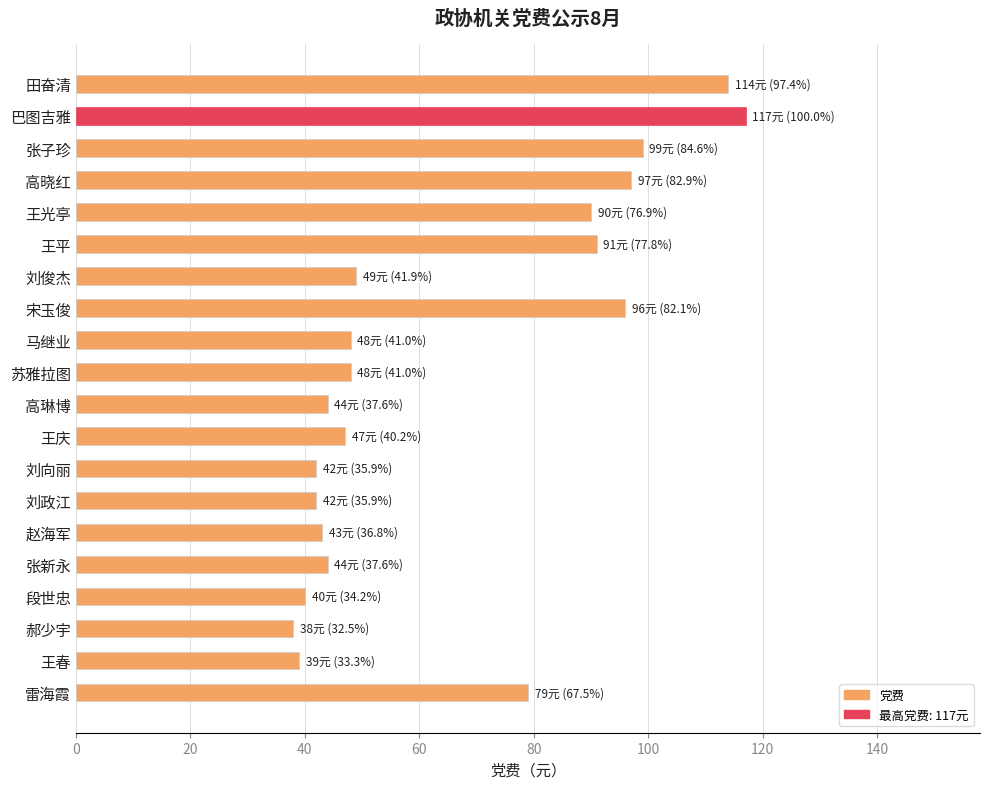

What is the ratio of the value at 雷海霞 to the value at 段世忠?

2.0